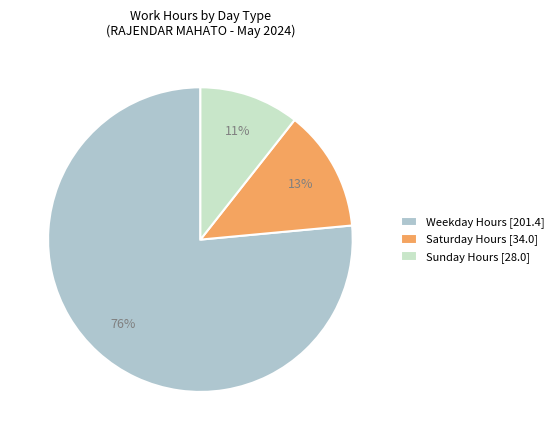

To the nearest percent, what portion does Weekday Hours [201.4] represent?

76%